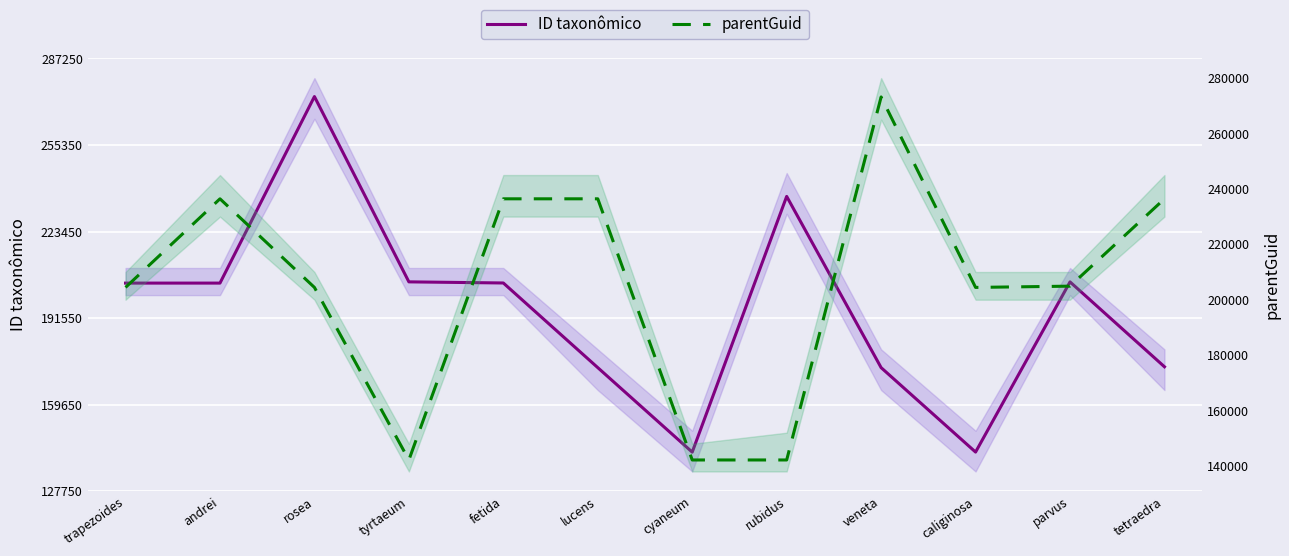

Reading right to left, extract all data points from this chart.

ID taxonômico: 173584	204871	142143	173268	236393	142123	173270	204473	204889	273194	204434	204431
parentGuid: 236416	204893	204437	273186	142149	142147	236421	236421	142147	204437	236421	204437